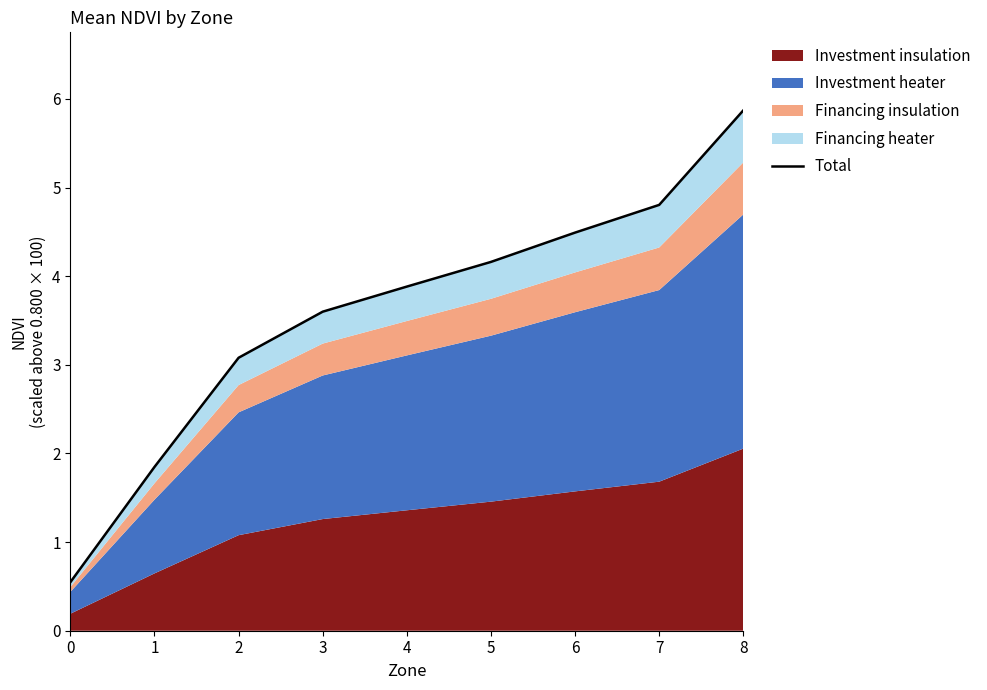

True or false: there are more than 0 points higher than both neighbors.

False